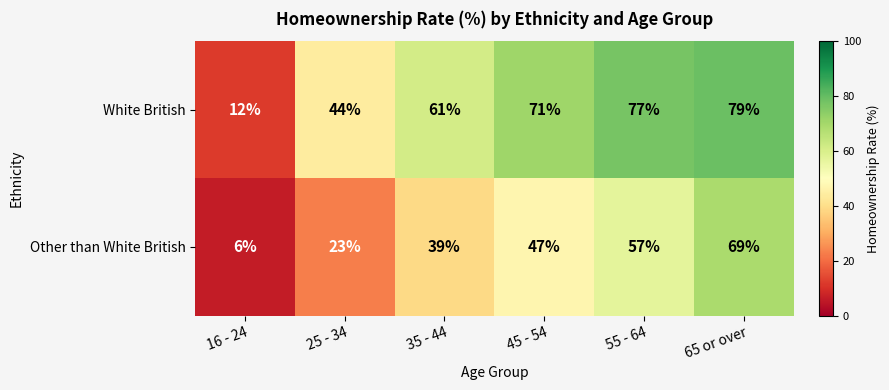

The value of White British at 65 or over is 105. True or false?

False